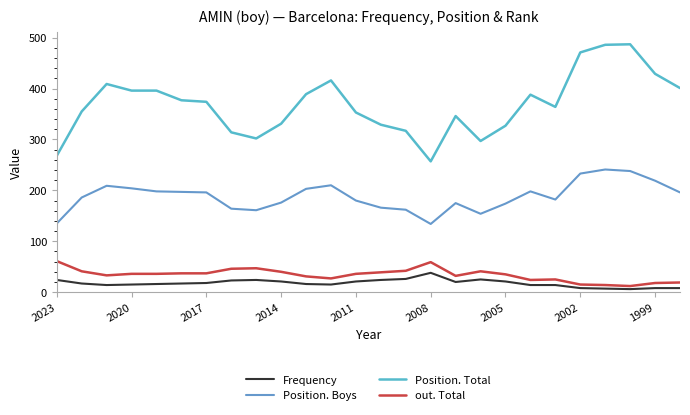

Does the chart display data point markers on the line(s)?

No